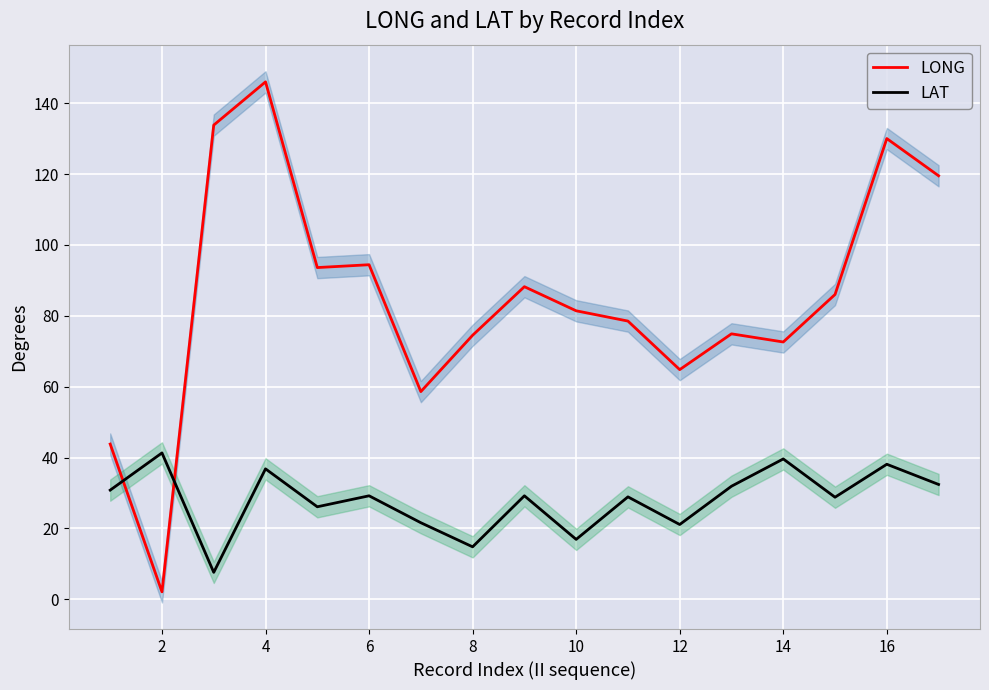

After their last crossing, which series has the higher values: LAT or LONG?

LONG